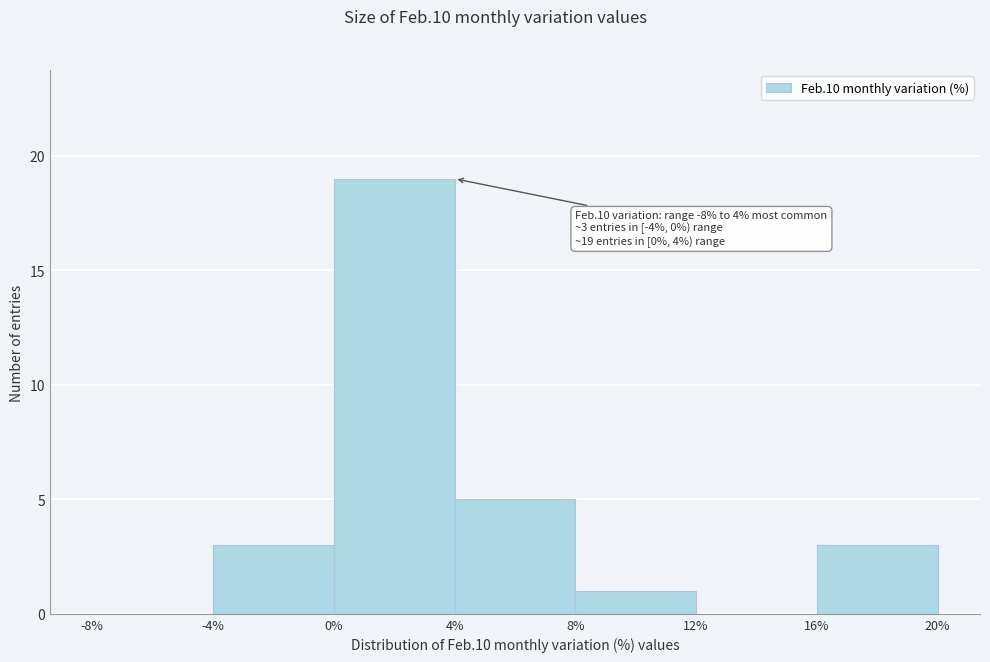

Over which range of the x-axis is the bar tallest?

0% to 4%